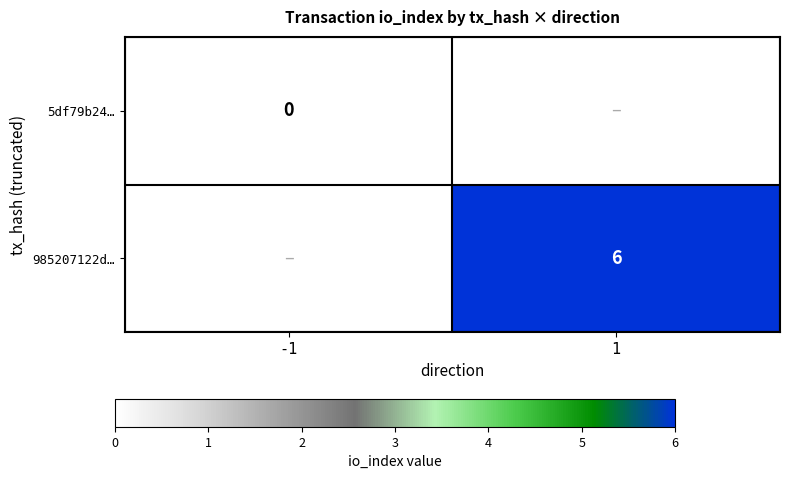

Which category has the highest value across all series?

1